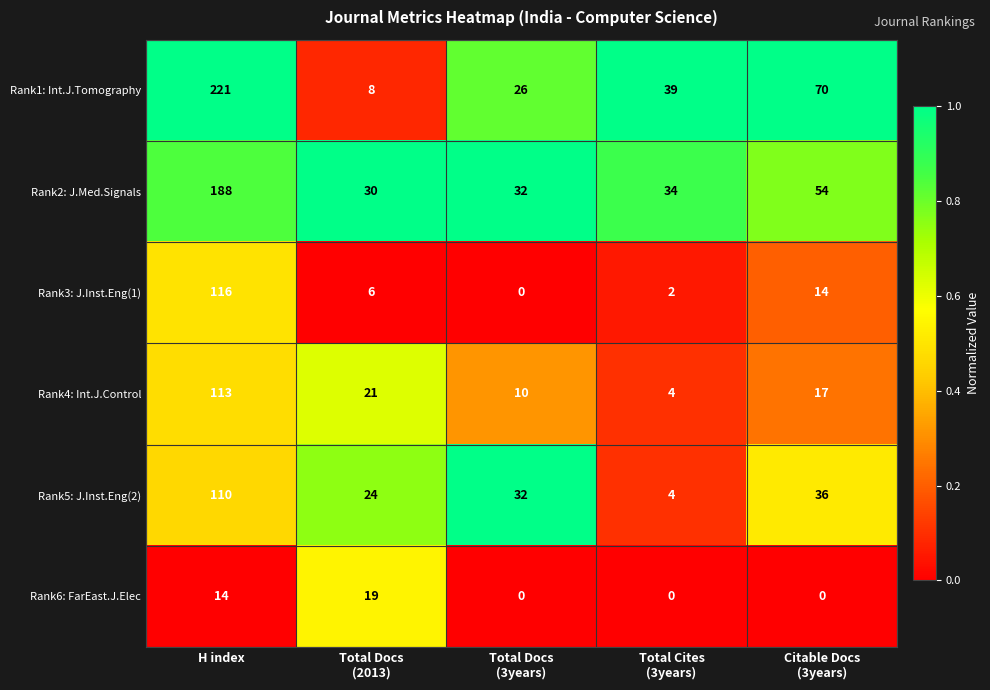

What is the total value across all series at H index?

762